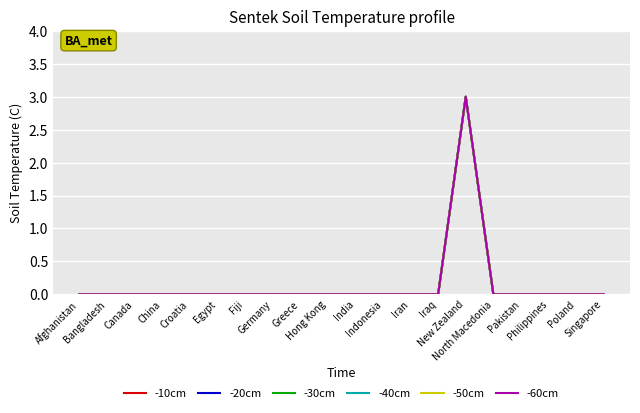

True or false: -50cm and -20cm cross at least once.

False